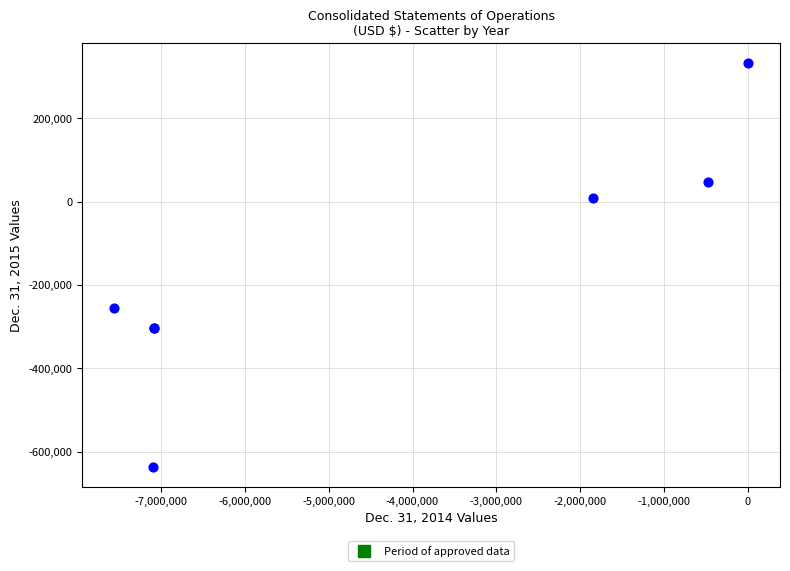

What Y value in the scatter plot is closest to -151467?

-255756